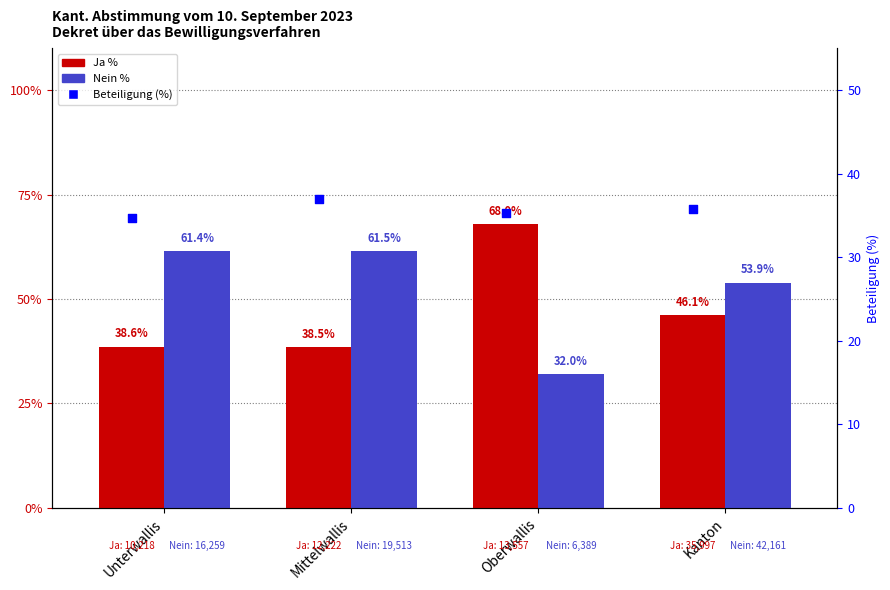

At how many categories does at least one series exceed 57?

3